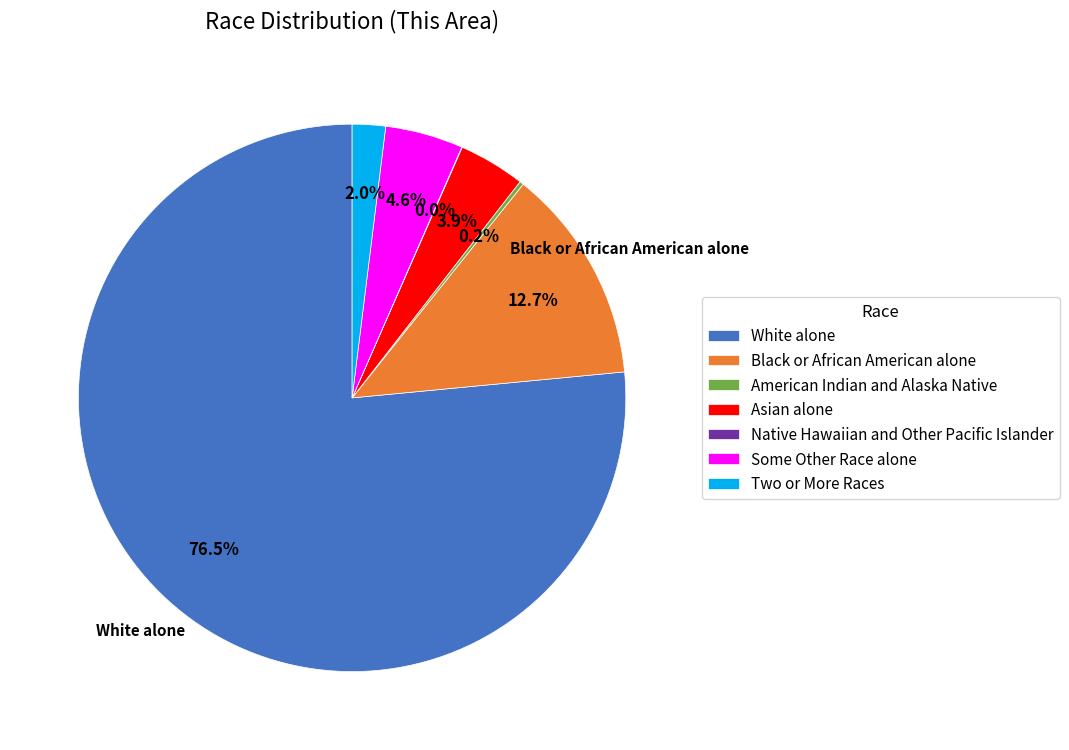

To the nearest percent, what is the average slice percentage?

14%